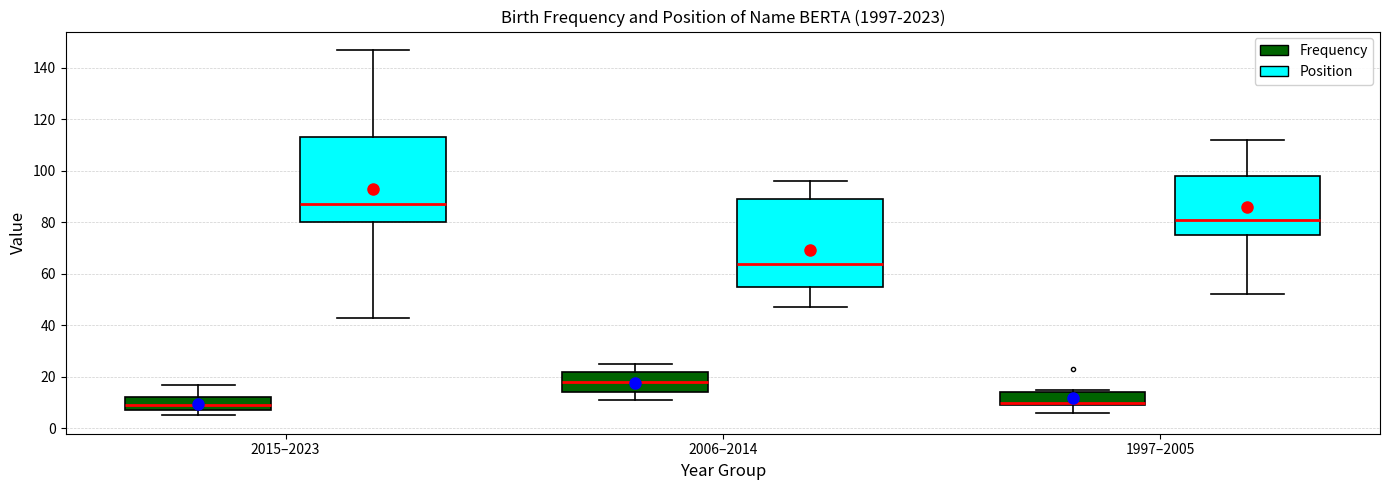

Reading left to right, transcribe this box plot: for each box, give where its median line is, the range the box spans, and where its two whiskers end, as read against the y-axis. The values are not printed on the chart, so give them approximately, as read against the axis.

2015–2023 (Frequency): median 10, box 8 to 12, whiskers 6 to 18
2015–2023 (Position): median 88, box 80 to 114, whiskers 44 to 148
2006–2014 (Frequency): median 18, box 14 to 22, whiskers 12 to 26
2006–2014 (Position): median 64, box 56 to 90, whiskers 48 to 96
1997–2005 (Frequency): median 10 (just above the box's lower edge), box 10 to 14, whiskers 6 to 16
1997–2005 (Position): median 82, box 76 to 98, whiskers 52 to 112